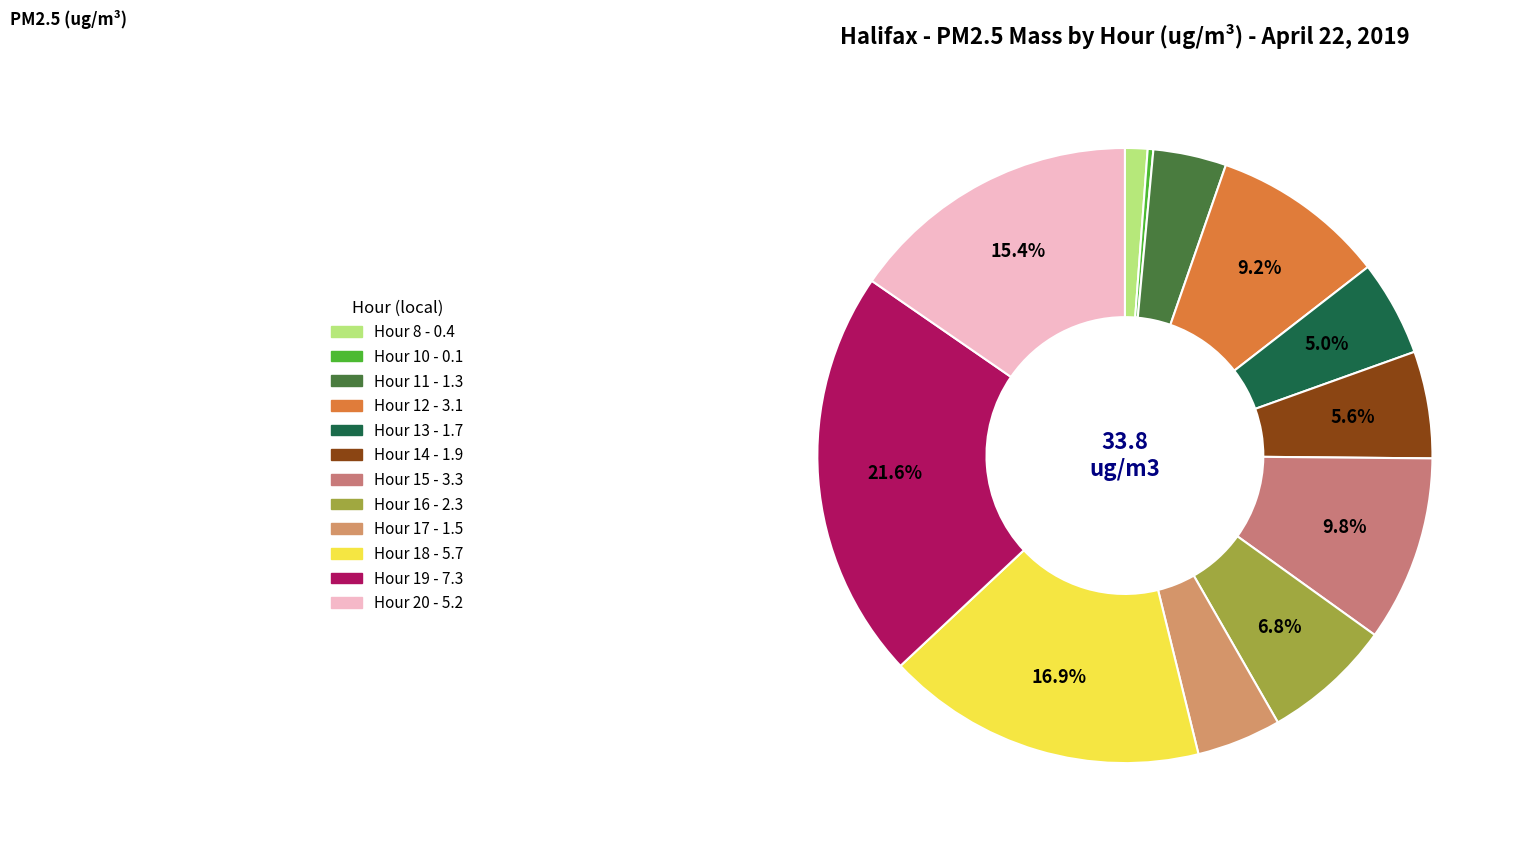

Is it true that Hour 12 is 9% of the pie?

True